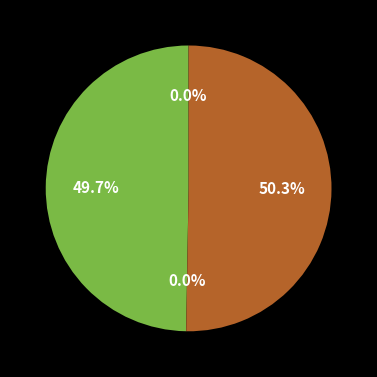

Does any single category account for the majority?

Yes